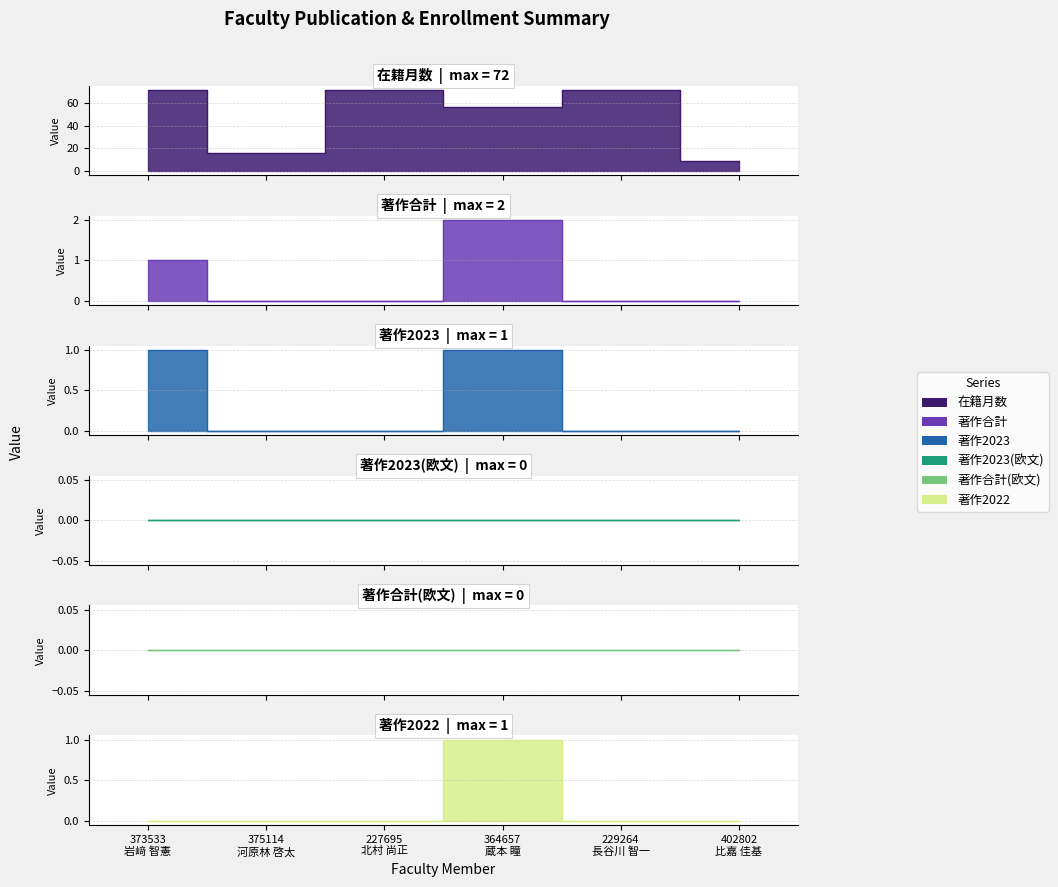

Is the value of 著作2022 at 364657
蔵本 瞳 greater than the value of 著作2023 at 402802
比嘉 佳基?

Yes